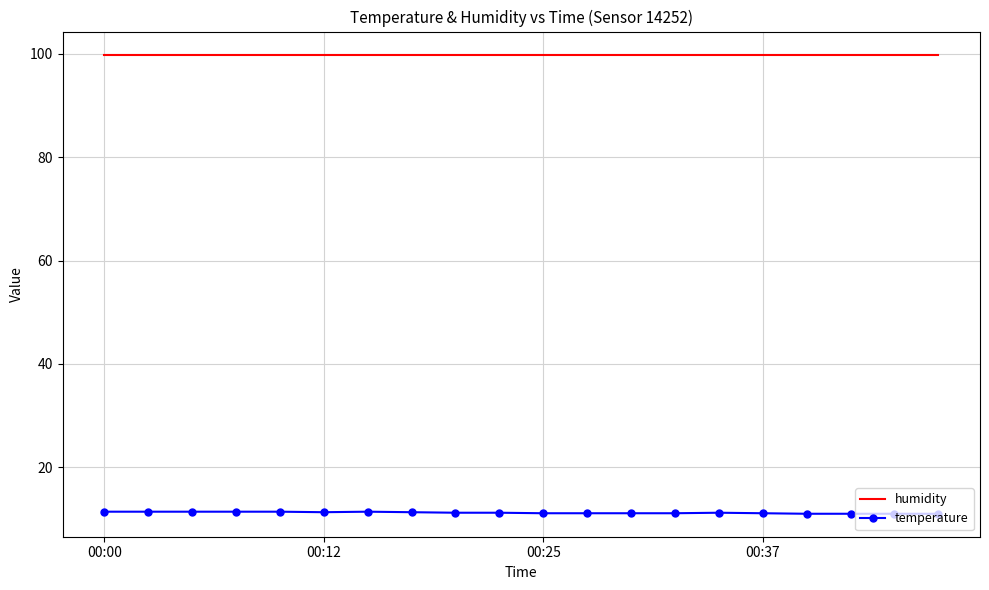

Rank the series by their maximum value, from lowest to highest.

temperature, humidity